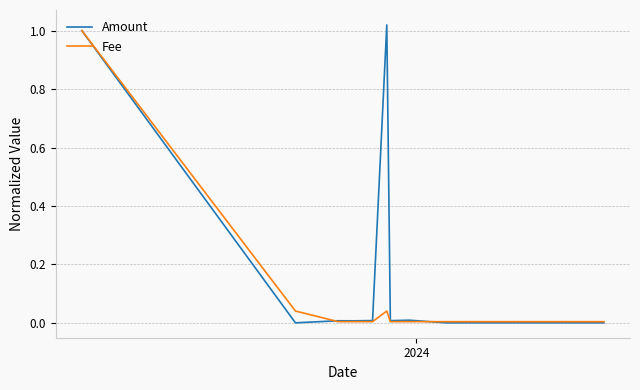

Rank the series by their average value, from lowest to highest.

Fee, Amount